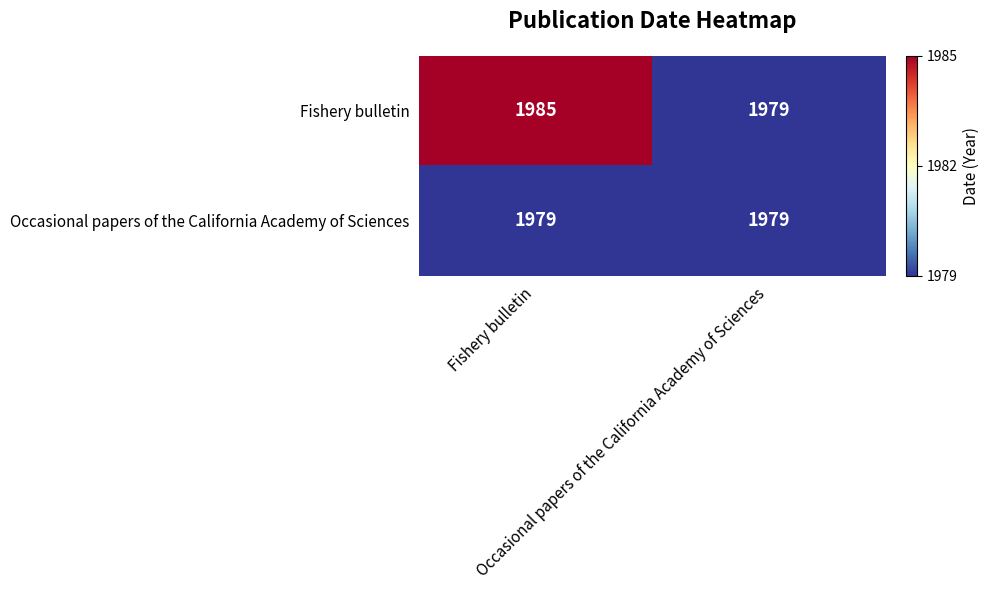

What is the smallest value displayed?

1979